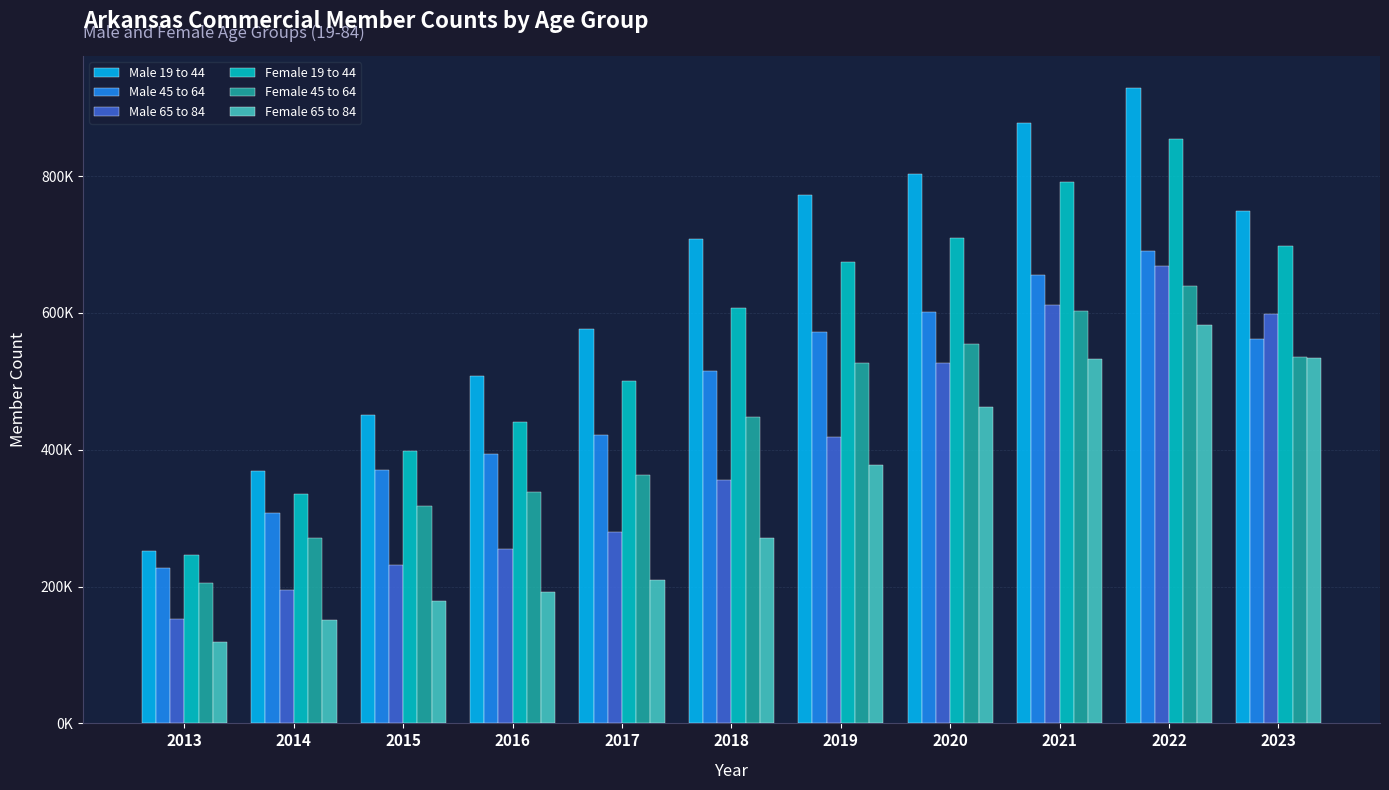

Rank the series by their maximum value, from highest to lowest.

Male 19 to 44, Female 19 to 44, Male 45 to 64, Male 65 to 84, Female 45 to 64, Female 65 to 84